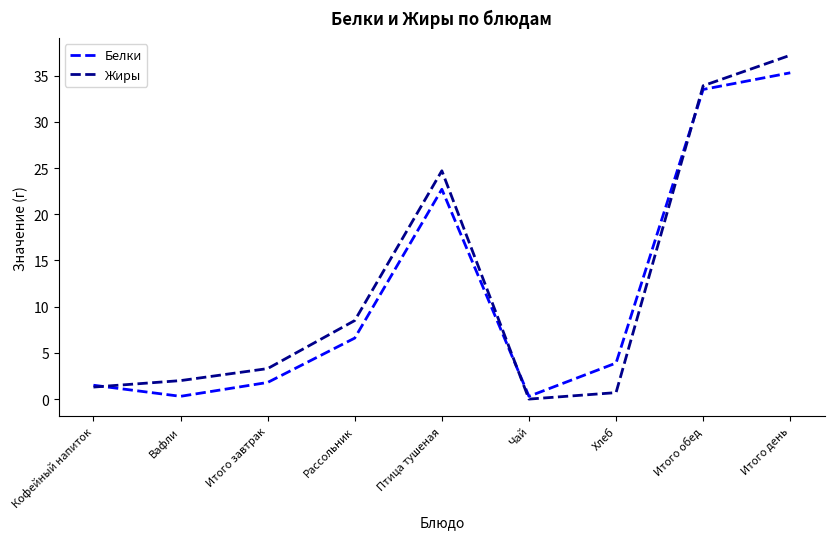

Is it true that Жиры equals 33.9 at Итого обед?

True